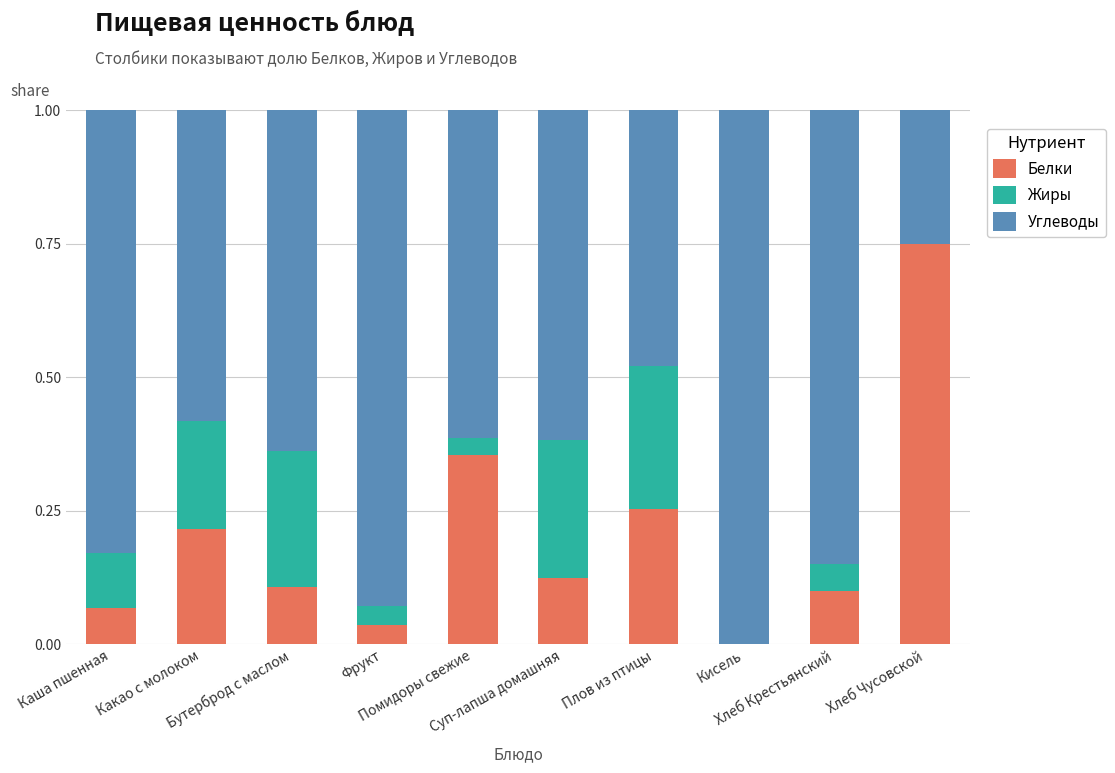

How many values in the Белки series exceed 0?

9